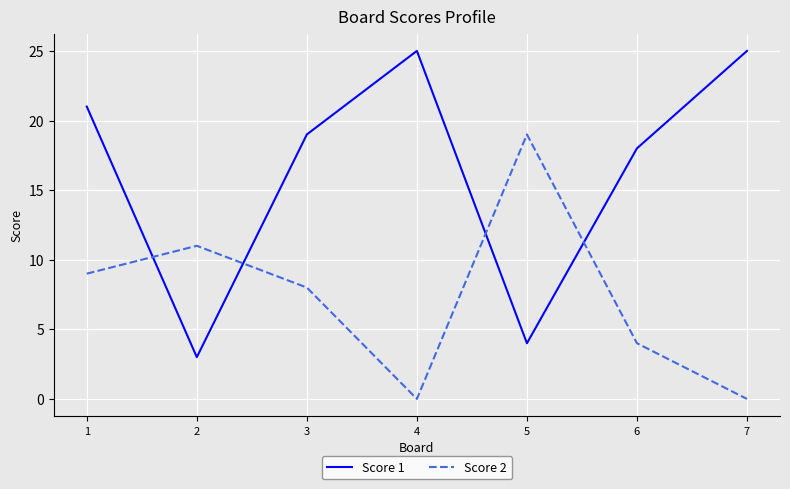

After their last crossing, which series has the higher values: Score 1 or Score 2?

Score 1